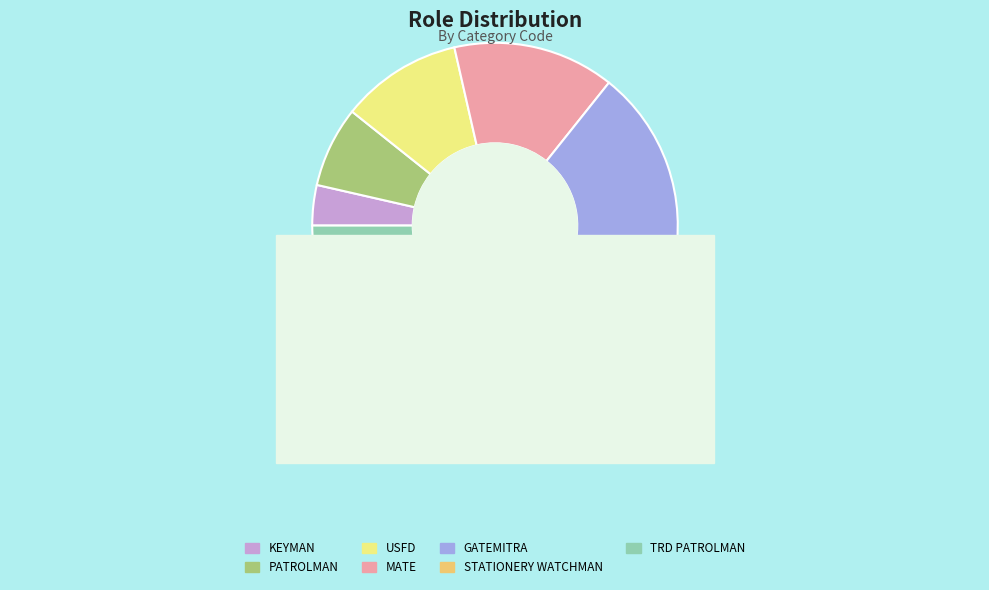

What is the change in value from KEYMAN to TRD PATROLMAN?

+6